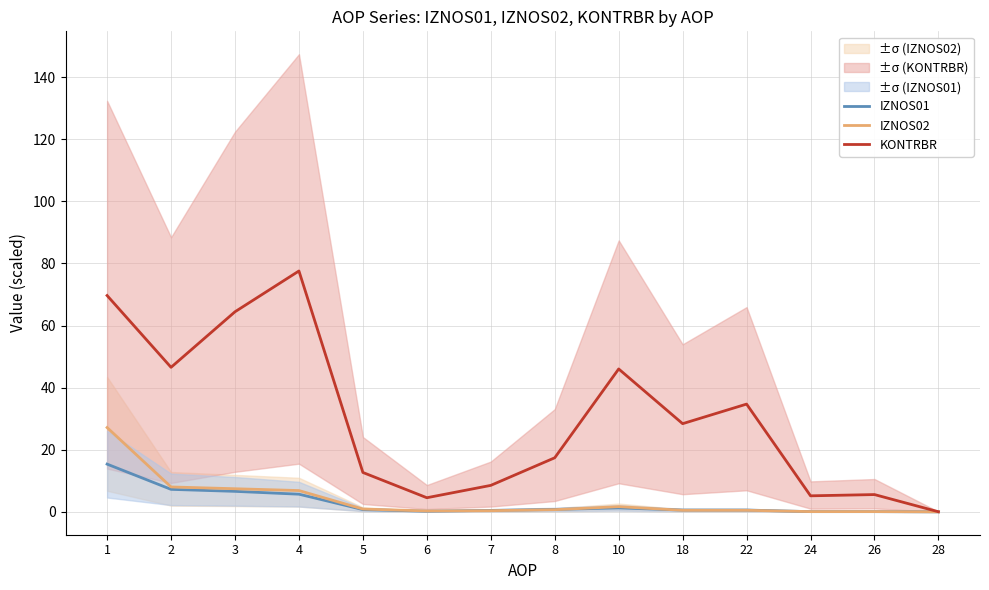

List the labels in order of IZNOS01 value, largest first.

1, 2, 3, 4, 10, 8, 5, 18, 22, 7, 6, 24, 26, 28